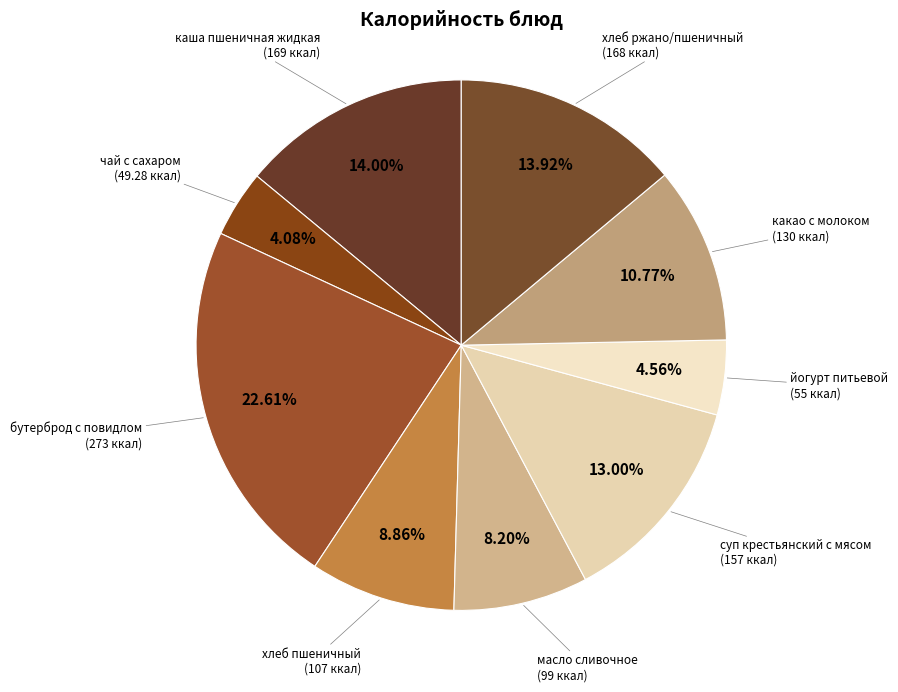

What percentage is the чай с сахаром slice, to the nearest percent?

4%